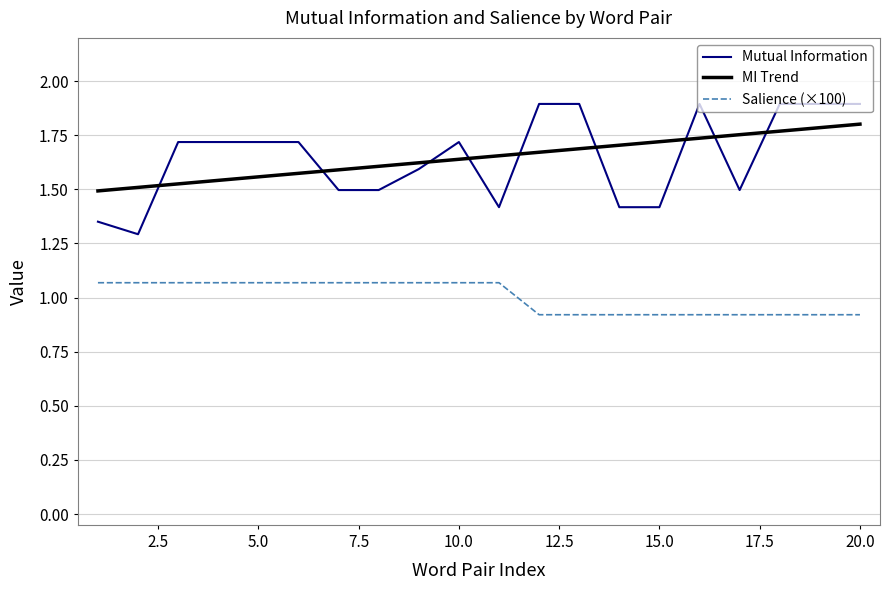

At how many categories does at least one series exceed 1?

20